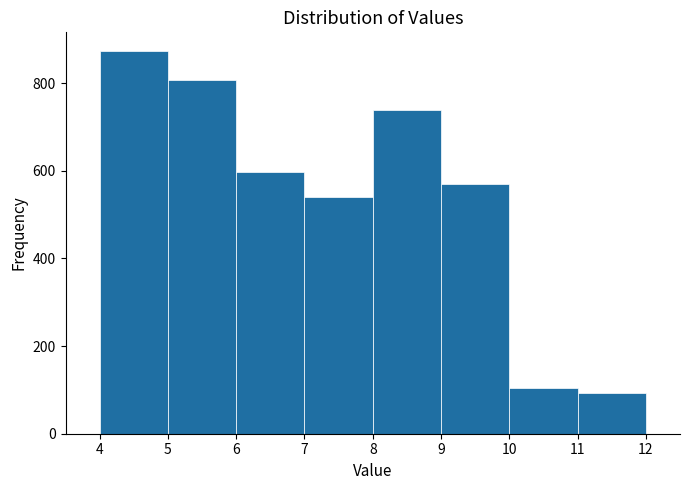

Over which range of the x-axis is the bar tallest?

4 to 5